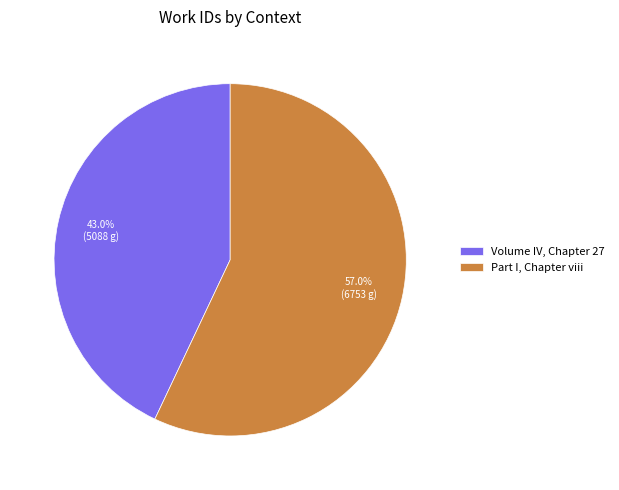

Which slice represents more than half of the pie?

Part I, Chapter viii